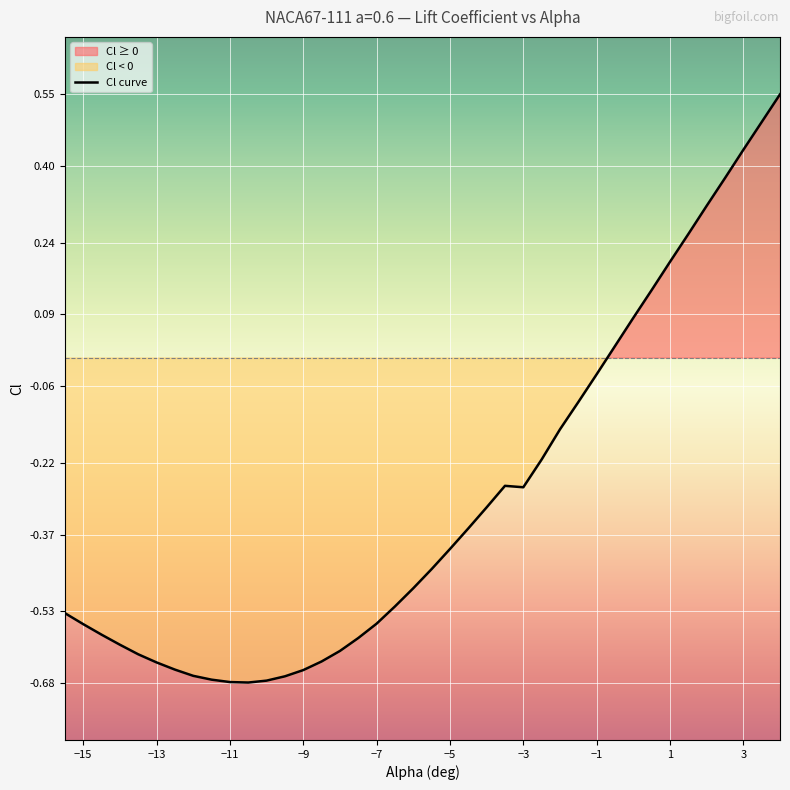

The Cl curve series shows 0.3 at 1. True or false?

False